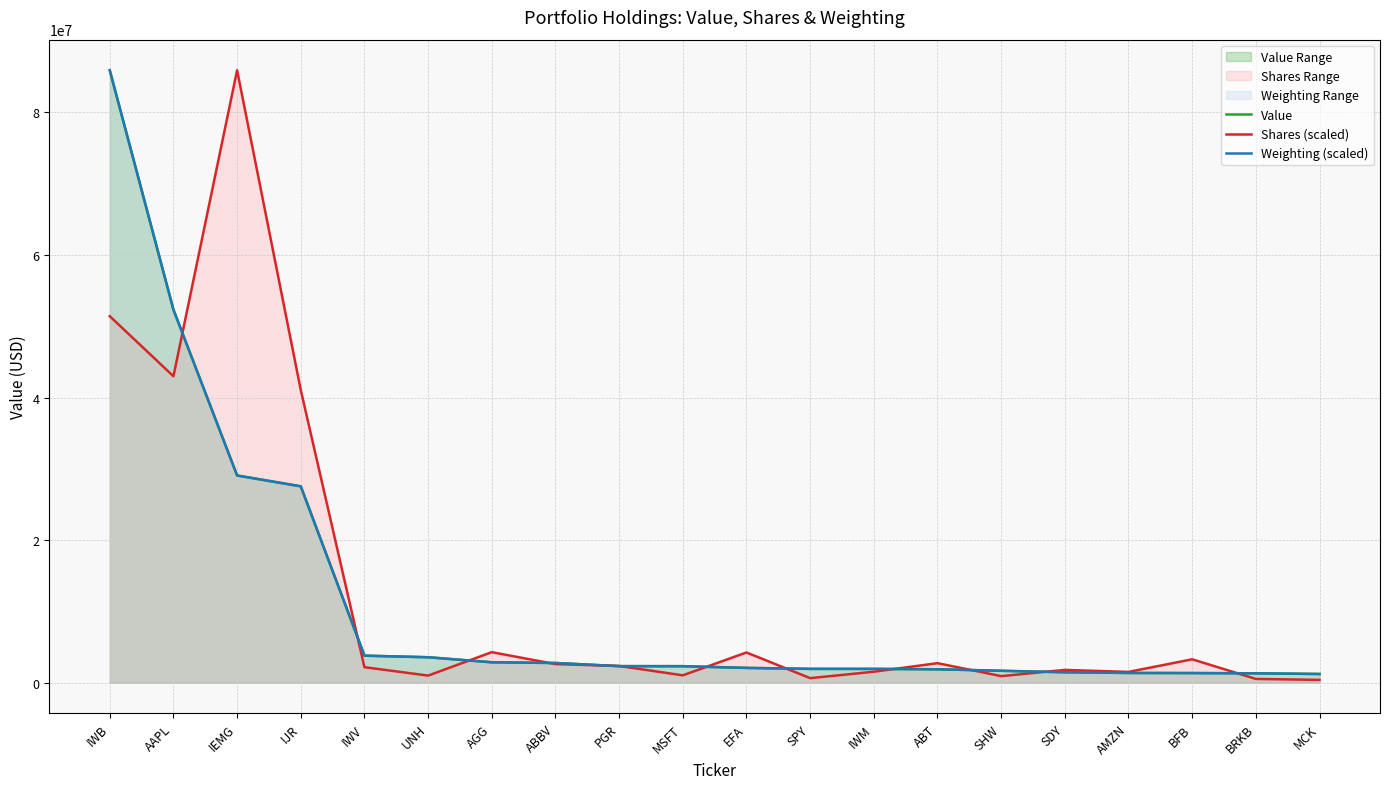

Which category has the highest value in the Value series?

IWB